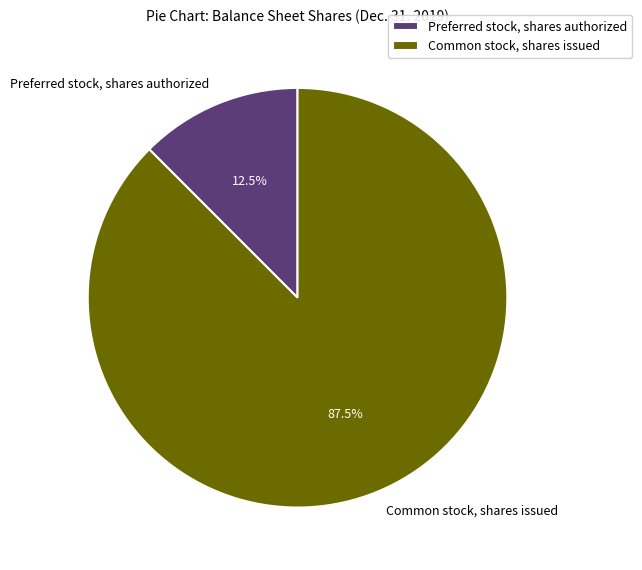

What is the largest slice in the pie chart?

Common stock, shares issued